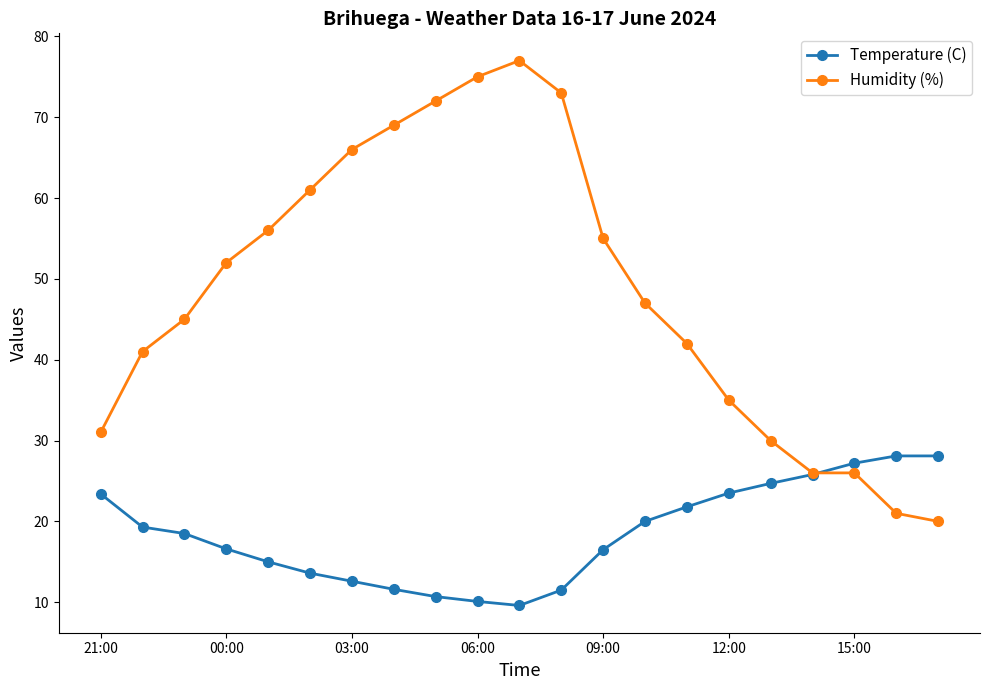

In Temperature (C), how many points are lower than both neighbors (excluding endpoints)?

1